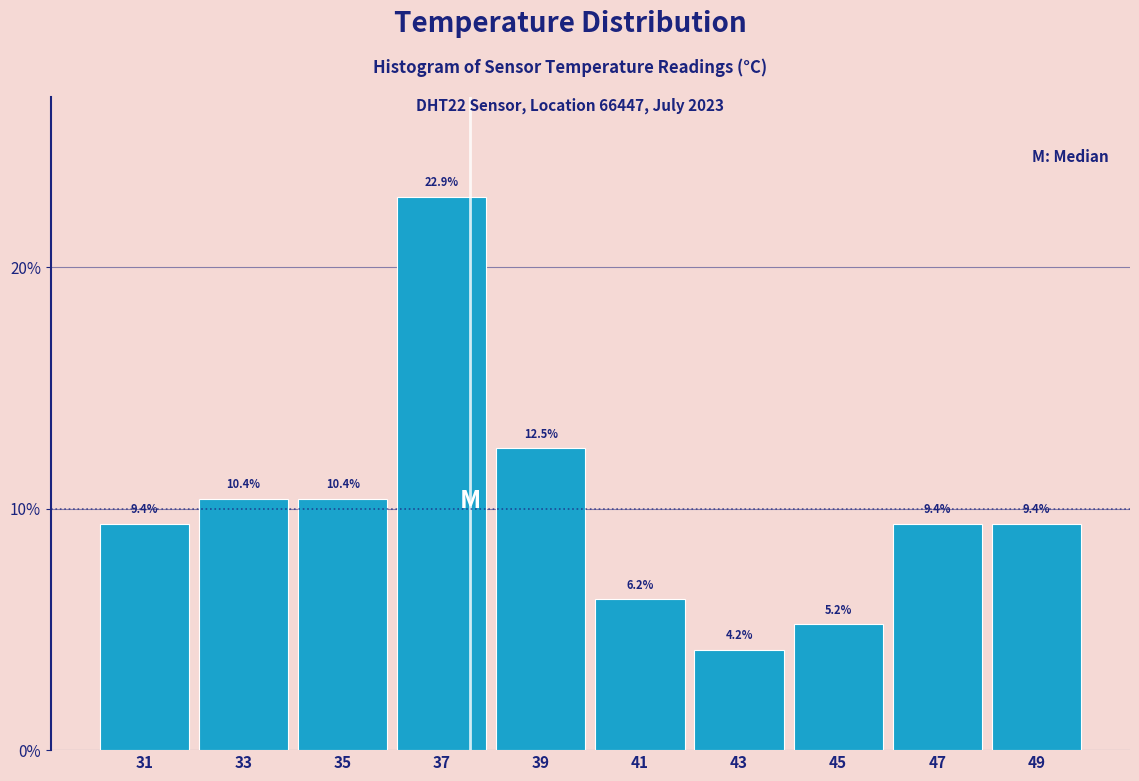

Which range on the x-axis has the tallest bar?

36 to 38